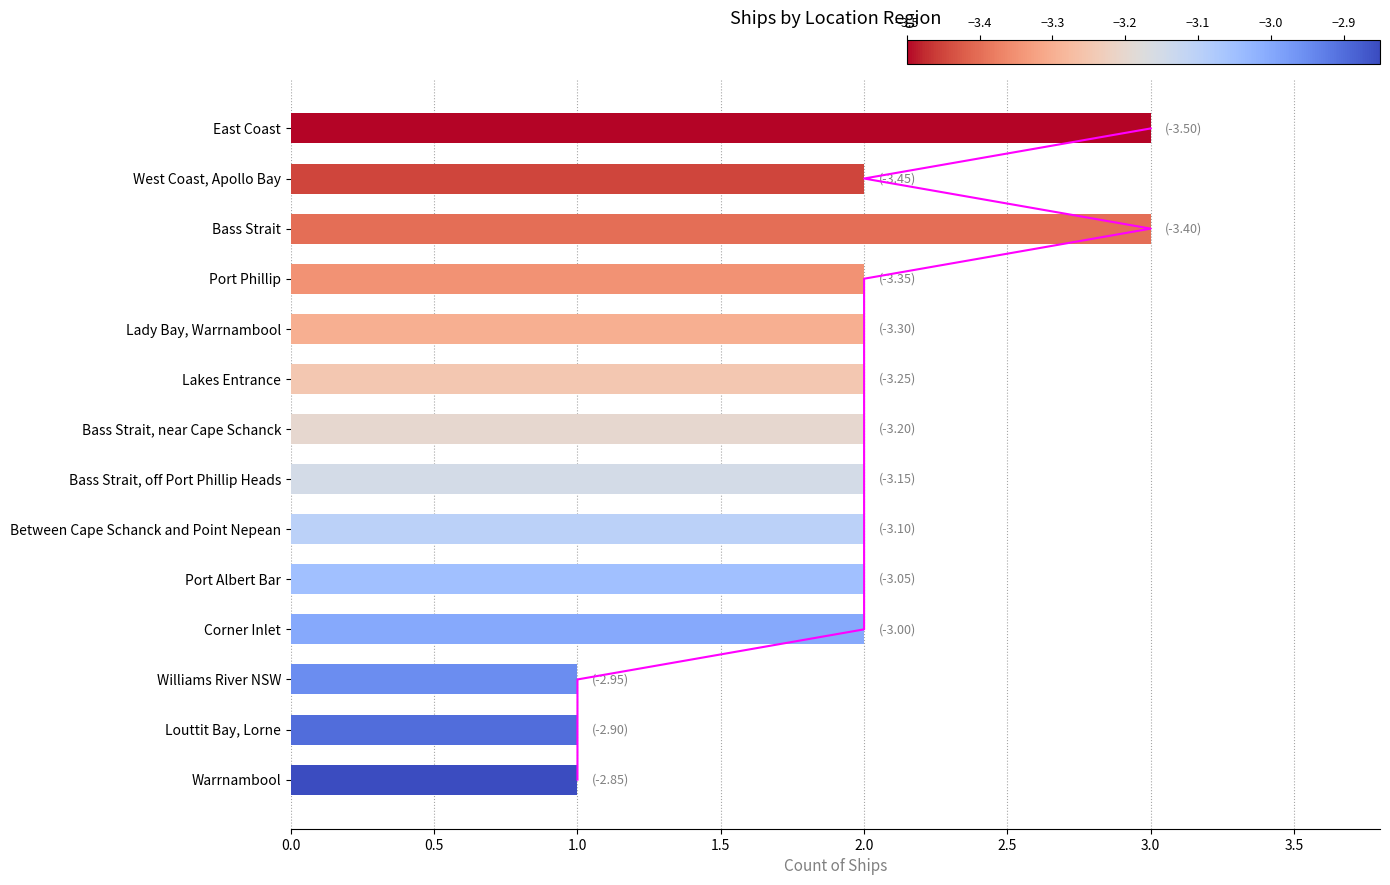

What position from the right is East Coast?

14